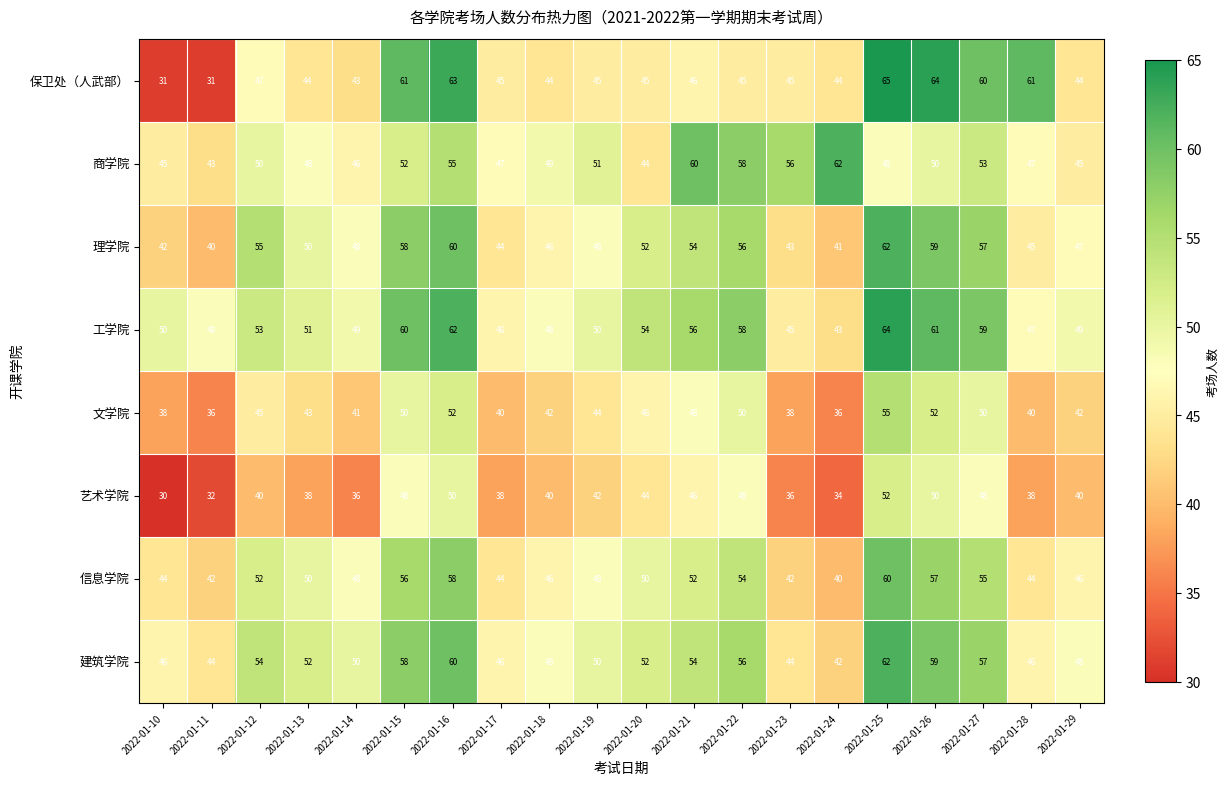

Which label corresponds to the largest value in the chart?

2022-01-25